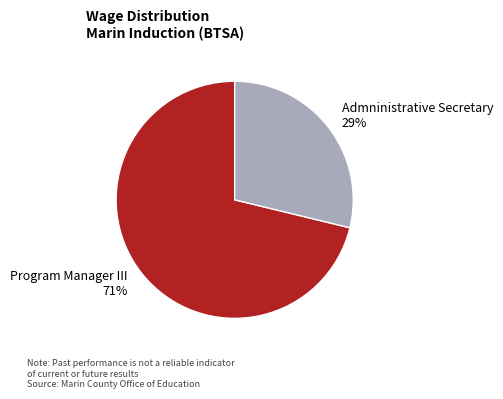

Rank the categories by value from lowest to highest.

Admninistrative Secretary, Program Manager III